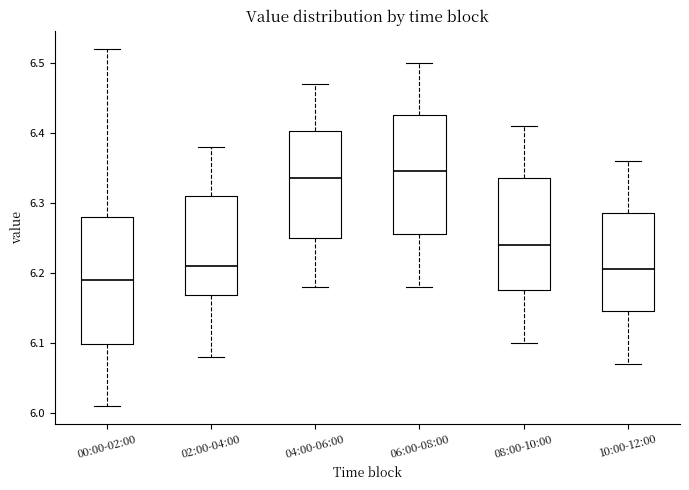

Where does the upper whisker of the box for 08:00-10:00 end on the y-axis? The values are not printed on the chart, so give them approximately, as read against the axis.

6.41